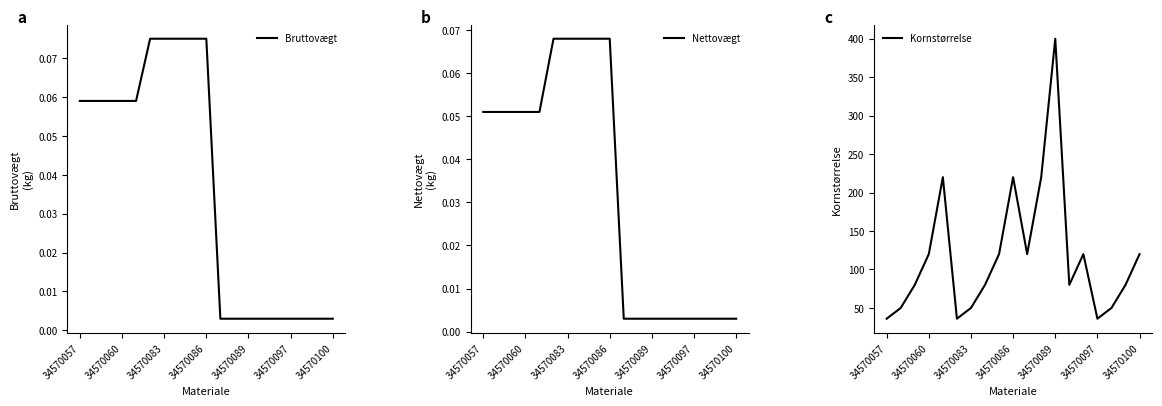

Rank the series by their maximum value, from lowest to highest.

Nettovægt, Bruttovægt, Kornstørrelse